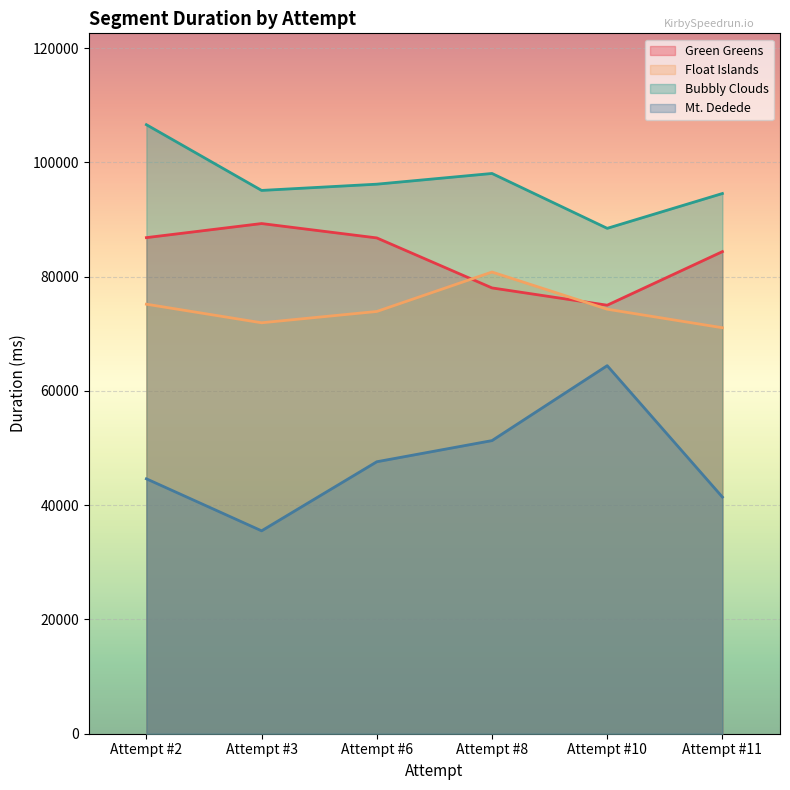

True or false: Float Islands and Mt. Dedede intersect in this chart.

False